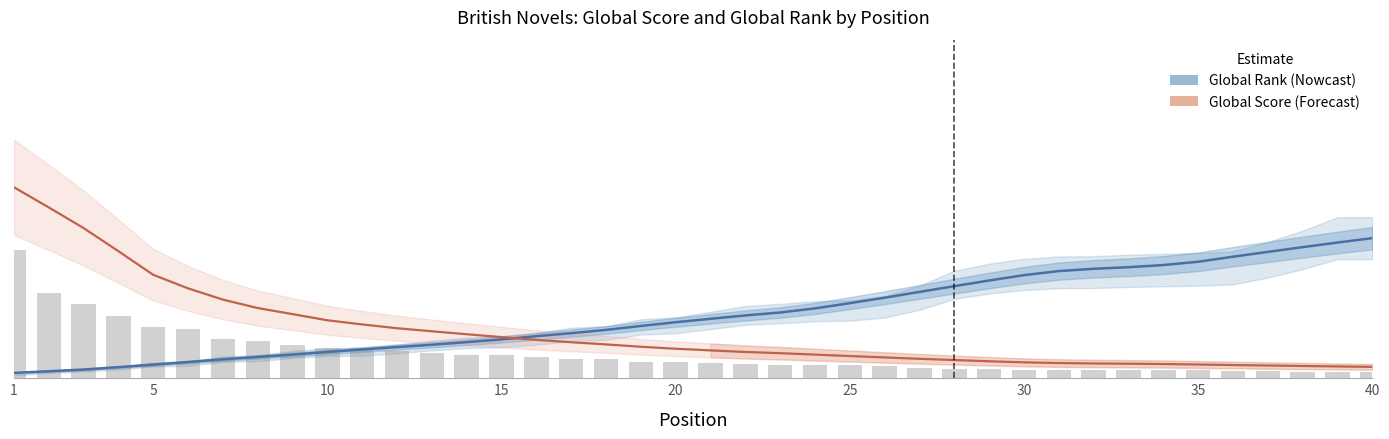

At which label does Global Score first exceed 372?

1